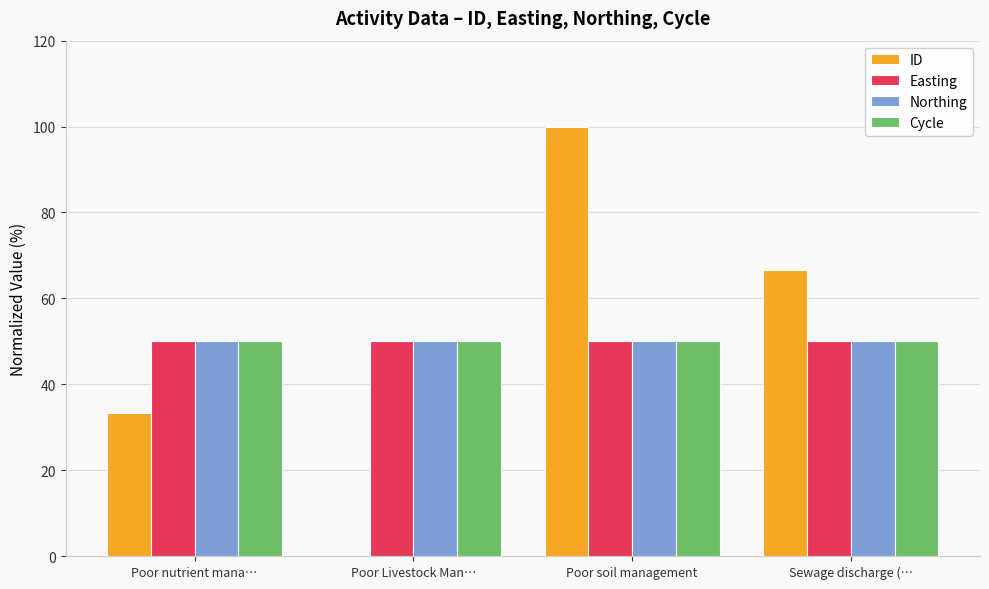

Reading left to right, transcribe all the data shown in this chart.

ID: 33.3	0.0	100.0	66.7
Easting: 50.0	50.0	50.0	50.0
Northing: 50.0	50.0	50.0	50.0
Cycle: 50.0	50.0	50.0	50.0